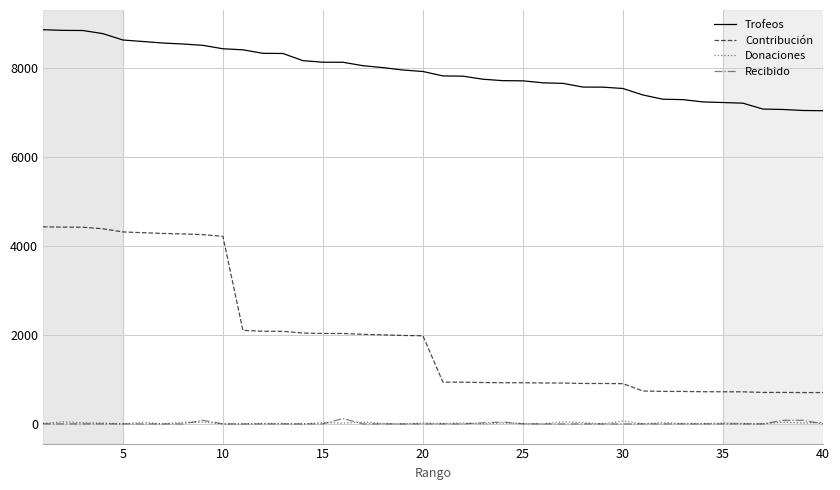

Which series has the largest range (max minus min)?

Contribución